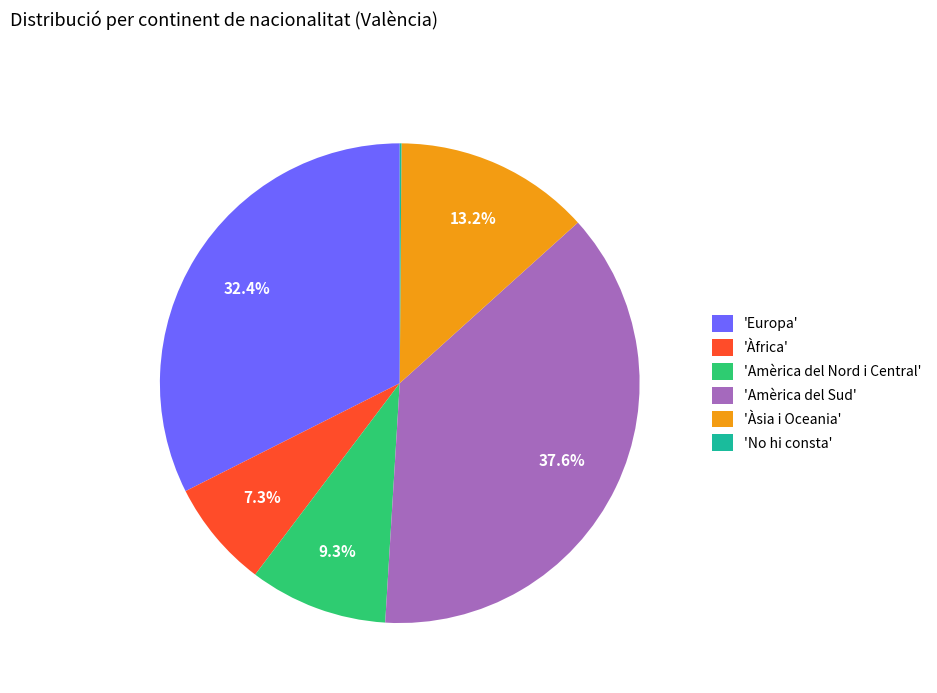

What portion of the pie excludes 'Àfrica'?

92.7%